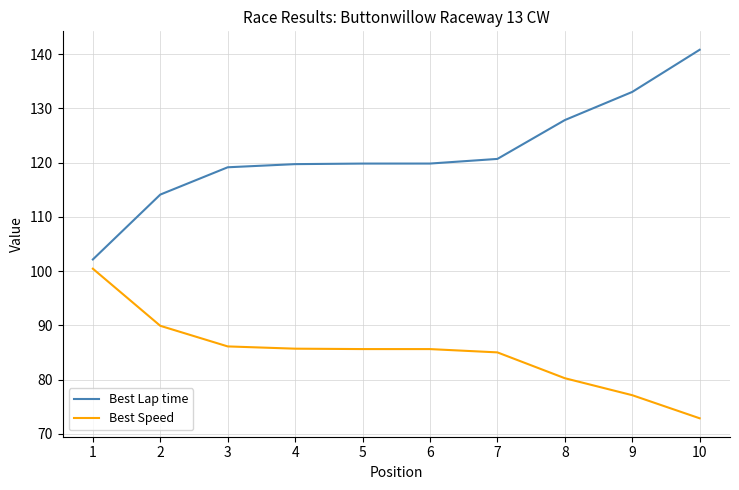

The value of Best Speed at 6 is 85.6. True or false?

True